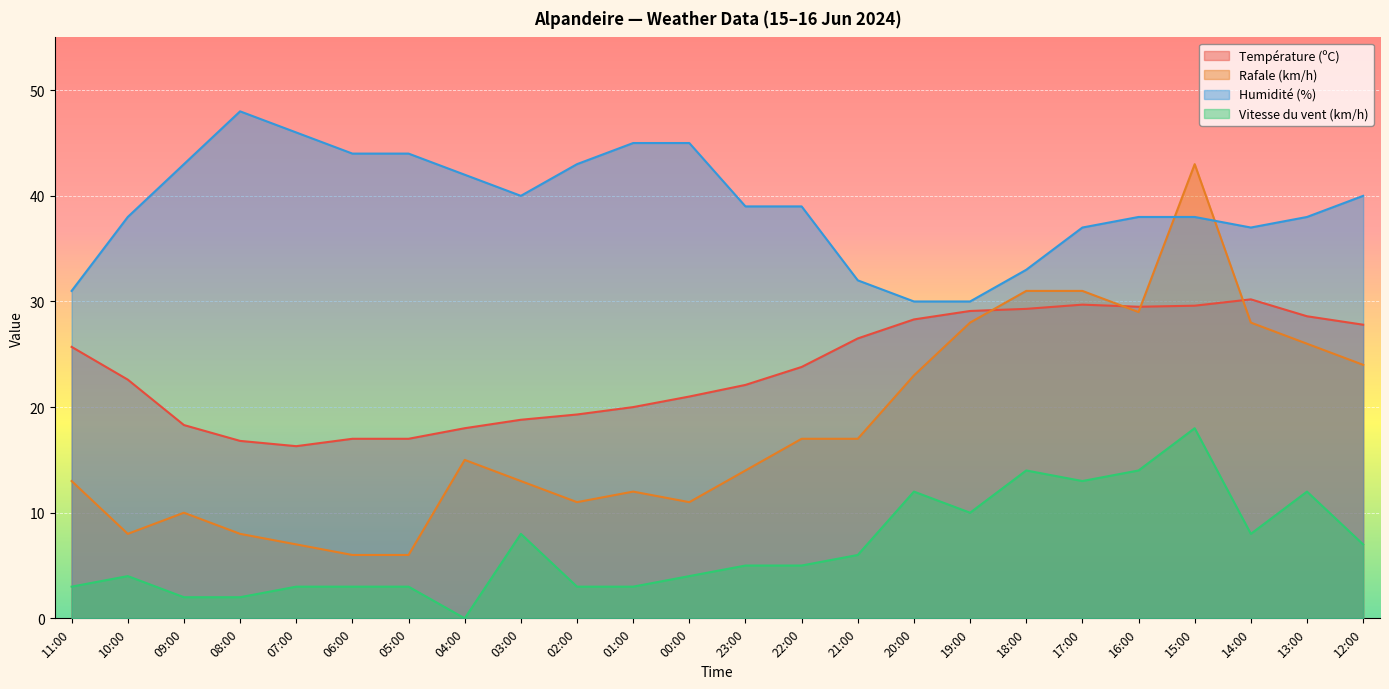

List the labels in order of Vitesse du vent (km/h) value, smallest first.

04:00, 09:00, 08:00, 11:00, 07:00, 06:00, 05:00, 02:00, 01:00, 10:00, 00:00, 23:00, 22:00, 21:00, 12:00, 03:00, 14:00, 19:00, 20:00, 13:00, 17:00, 18:00, 16:00, 15:00